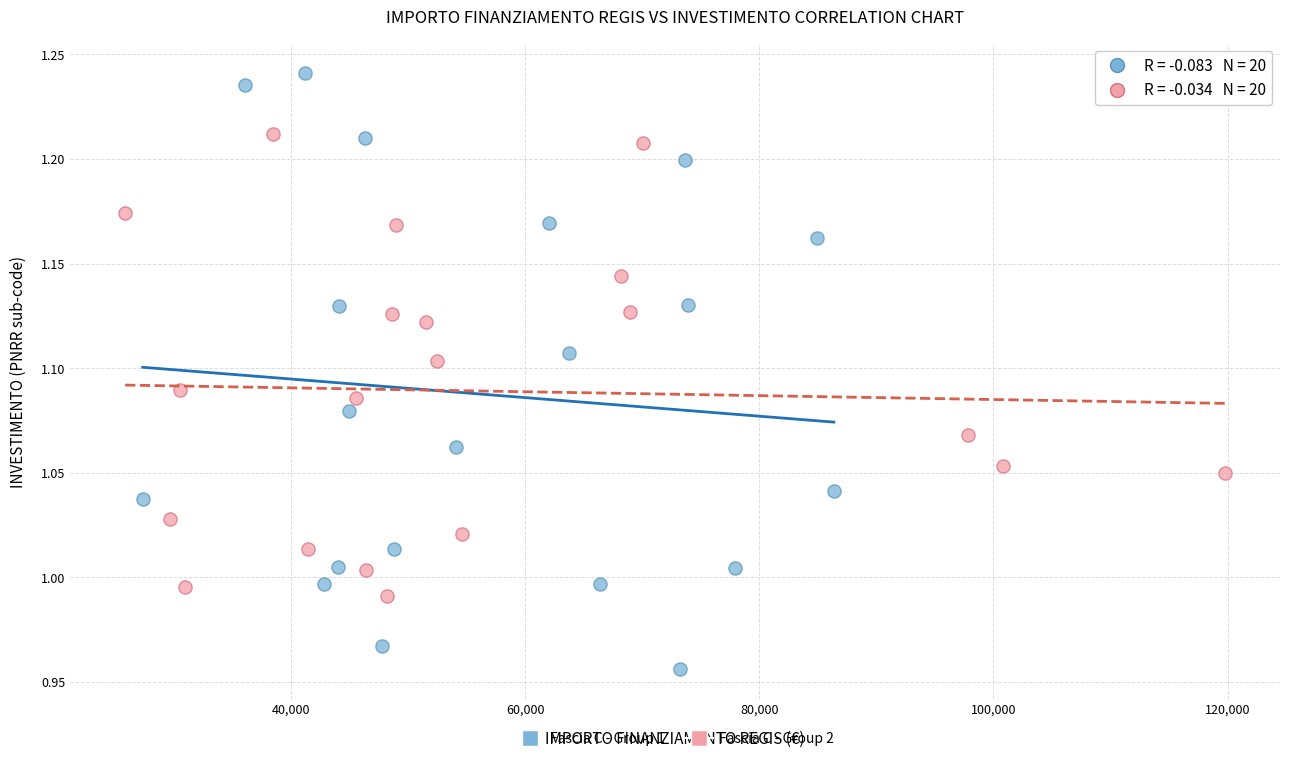

Which series contains the lowest Y value?

Fascia C - Group 1